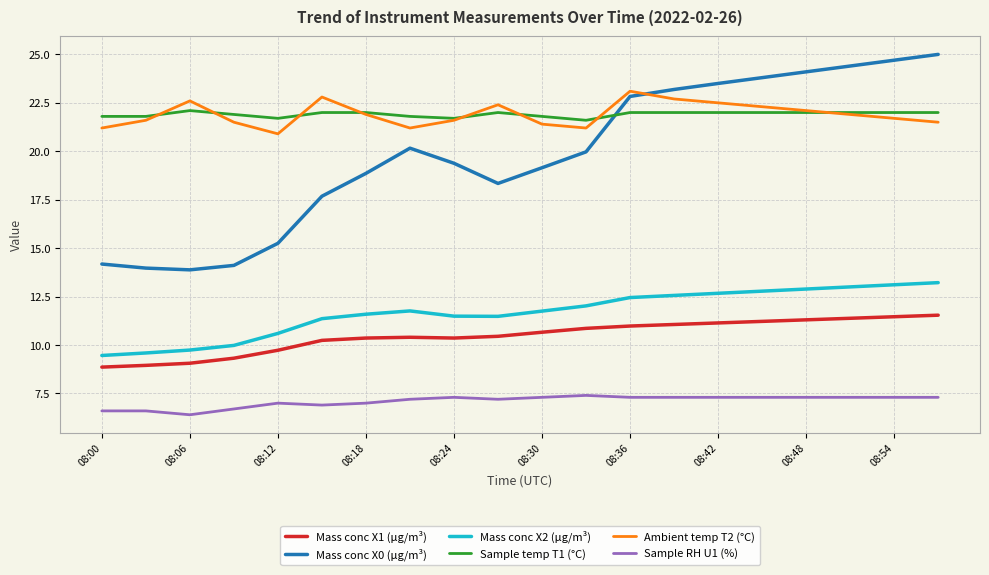

True or false: Mass conc X2 (μg/m³) and Ambient temp T2 (°C) intersect in this chart.

False